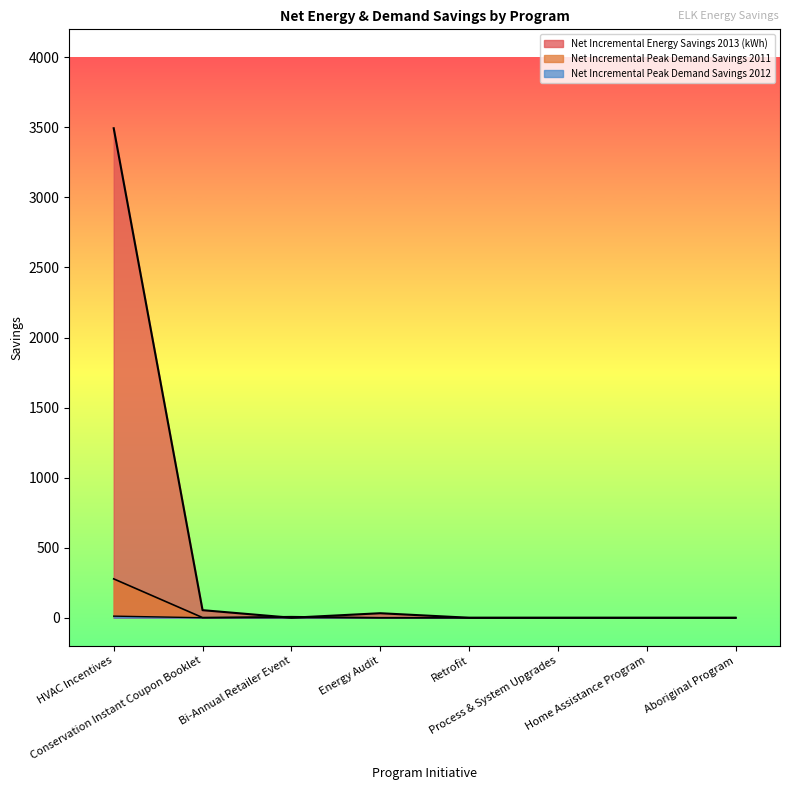

What are all the series names shown in the legend?

Net Incremental Peak Demand Savings 2011, Net Incremental Peak Demand Savings 2012, Net Incremental Energy Savings 2013 (kWh)